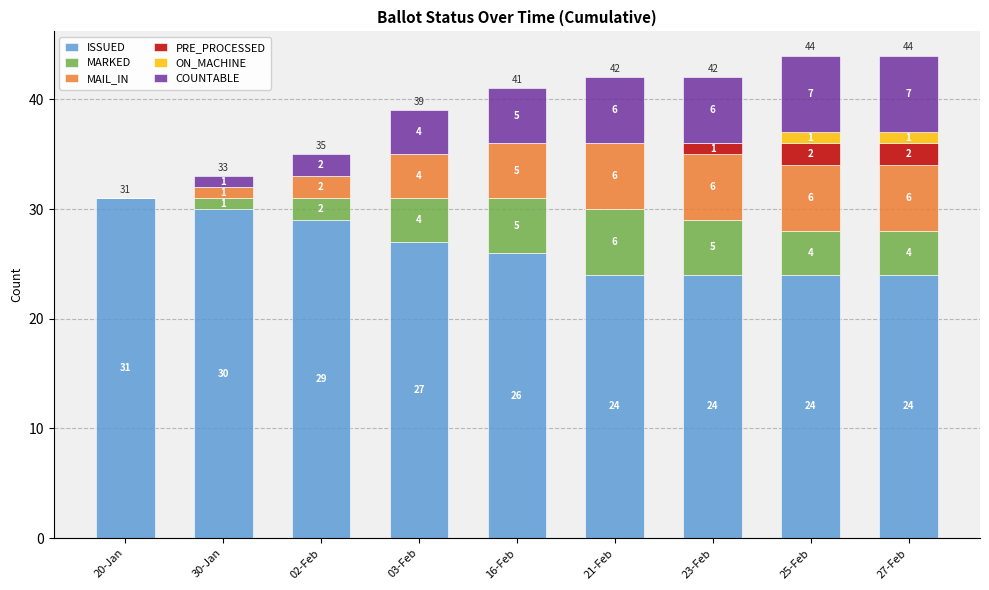

What is the total value across all series at 20-Jan?

31